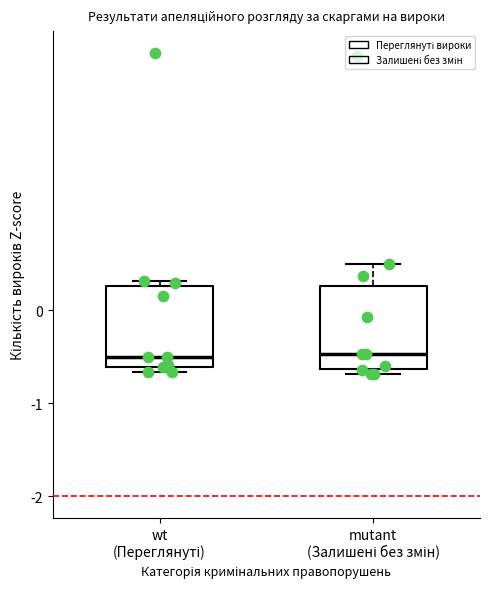

Reading left to right, read every box against the y-axis: the position of its median line, the range the box covers, and the ends of its whiskers. The values are not printed on the chart, so give them approximately, as read against the axis.

wt (Переглянуті): median -0.5, box -0.6 to 0.3, whiskers -0.7 to 0.3 (just above the box's upper edge)
mutant (Залишені без змін): median -0.5, box -0.6 to 0.3, whiskers -0.7 to 0.5